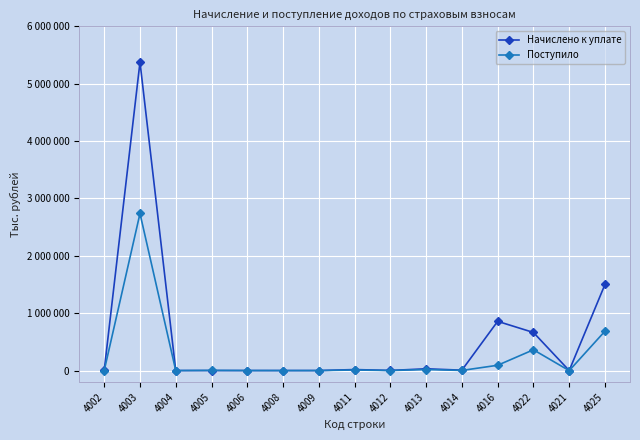

What is the sum of all Поступило values?

3914470